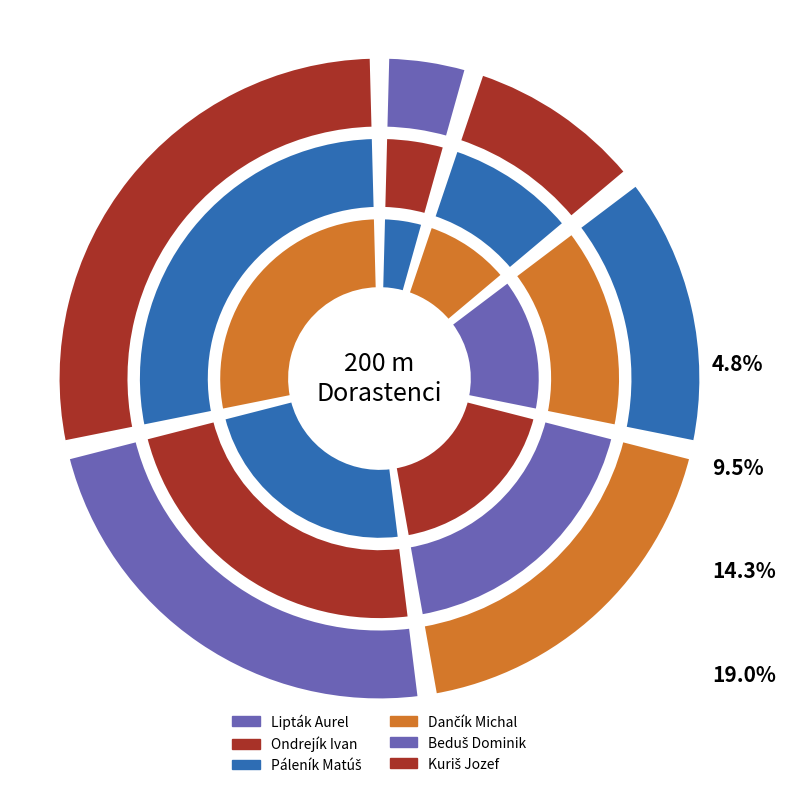

Count the number of slices in the pie.

6